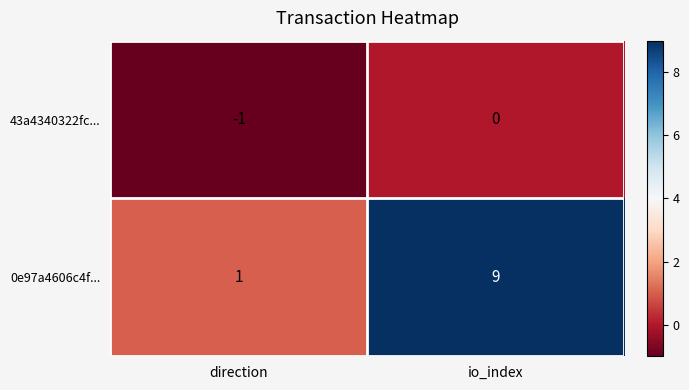

How many data points in 0e97a4606c4f... are less than 9?

1